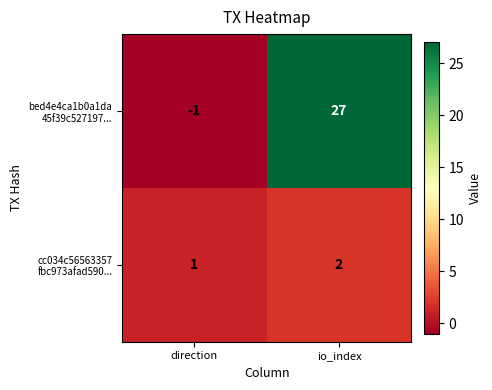

At which category is the sum across all series the highest?

io_index